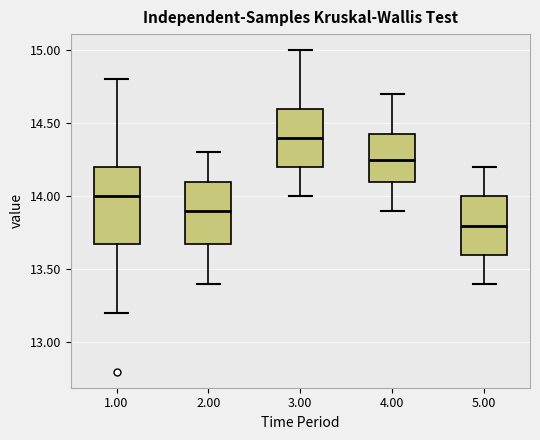

Where is the upper edge of the box at x = 4.00 on the y-axis? The values are not printed on the chart, so give them approximately, as read against the axis.

14.45